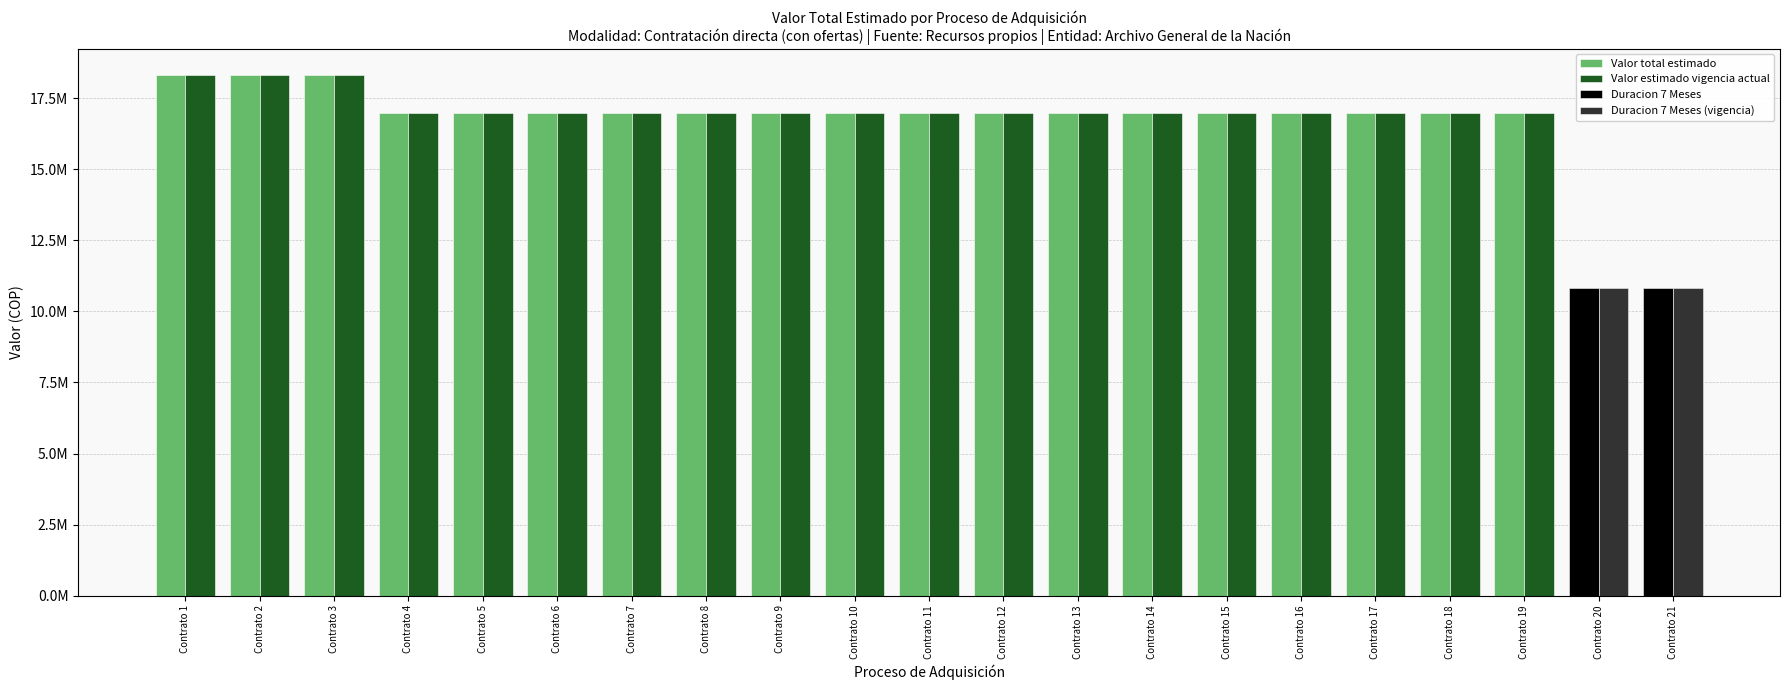

What is the value of the Valor vigencia actual bar at the 10th from the left?

16995000